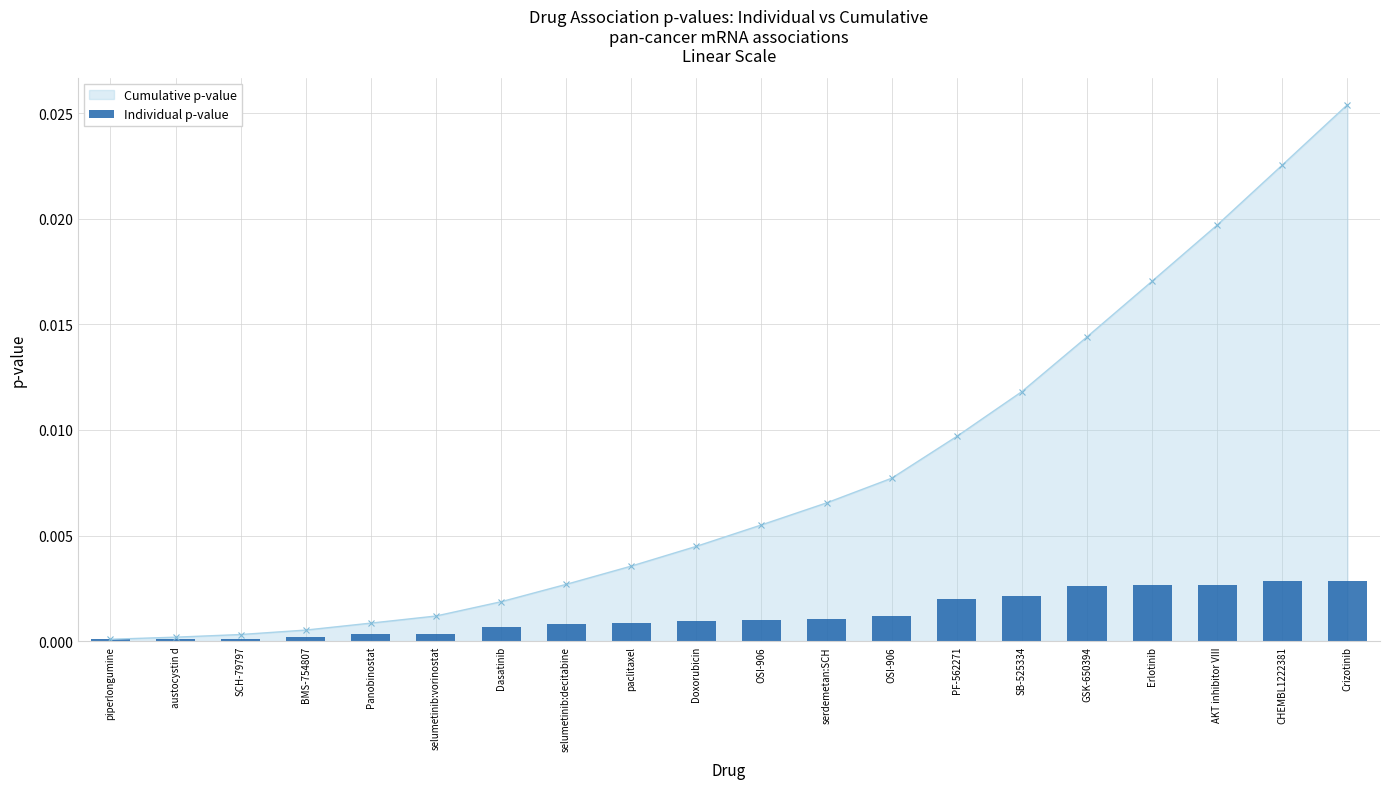

Rank the categories by value from lowest to highest.

piperlongumine, austocystin d, SCH-79797, BMS-754807, Panobinostat, selumetinib:vorinostat, Dasatinib, selumetinib:decitabine, paclitaxel, Doxorubicin, OSI-906, serdemetan:SCH, OSI-906, PF-562271, SB-525334, GSK-650394, Erlotinib, AKT inhibitor VIII, CHEMBL1222381, Crizotinib